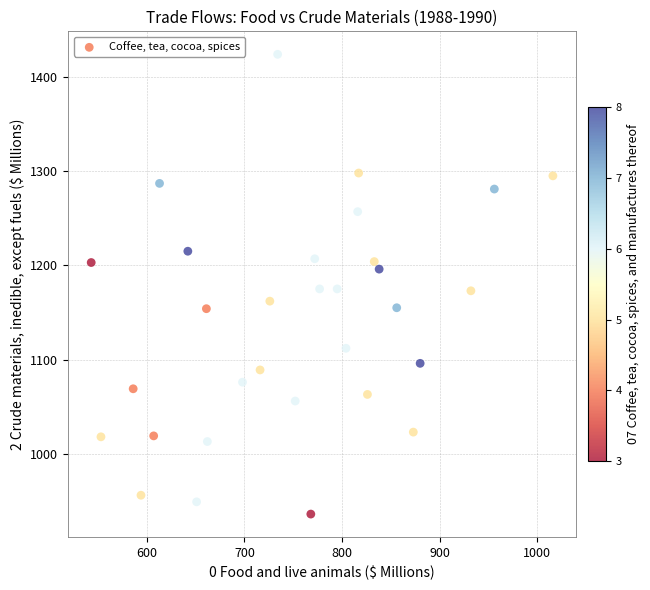

What is the range of Y values (max minus min)?

488